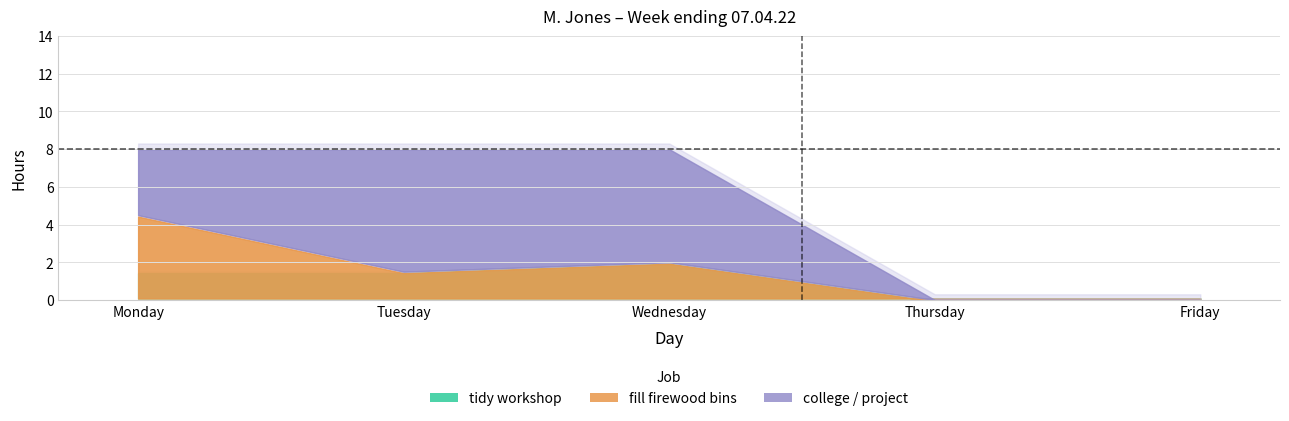

Reading left to right, transcribe all the data shown in this chart.

tidy workshop: Monday=1.5	Tuesday=1.5	Wednesday=2.0	Thursday=0.0	Friday=0.0
fill firewood bins: Monday=3.0	Tuesday=0.0	Wednesday=0.0	Thursday=0.0	Friday=0.0
college / project: Monday=3.5	Tuesday=6.5	Wednesday=6.0	Thursday=0.0	Friday=0.0